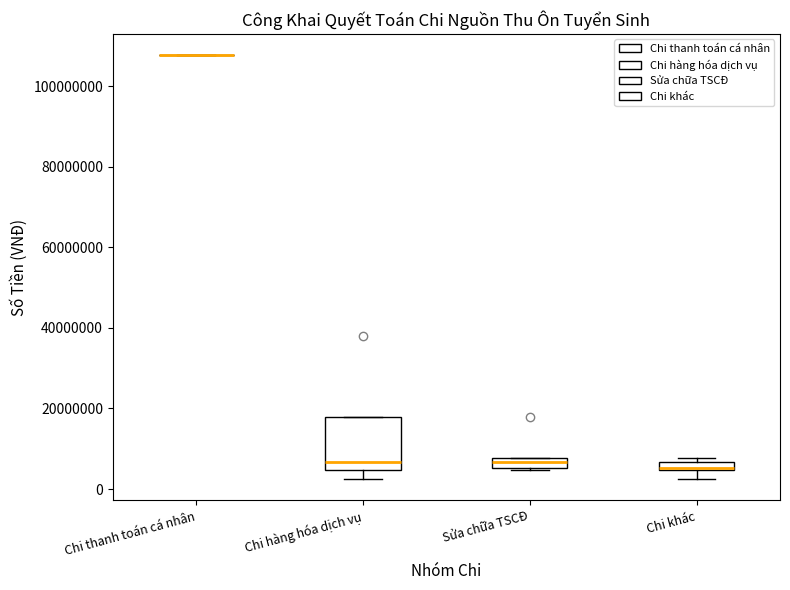

Comparing the boxes themselves (not the whiskers), which one is the tallest?

Chi hàng hóa dịch vụ